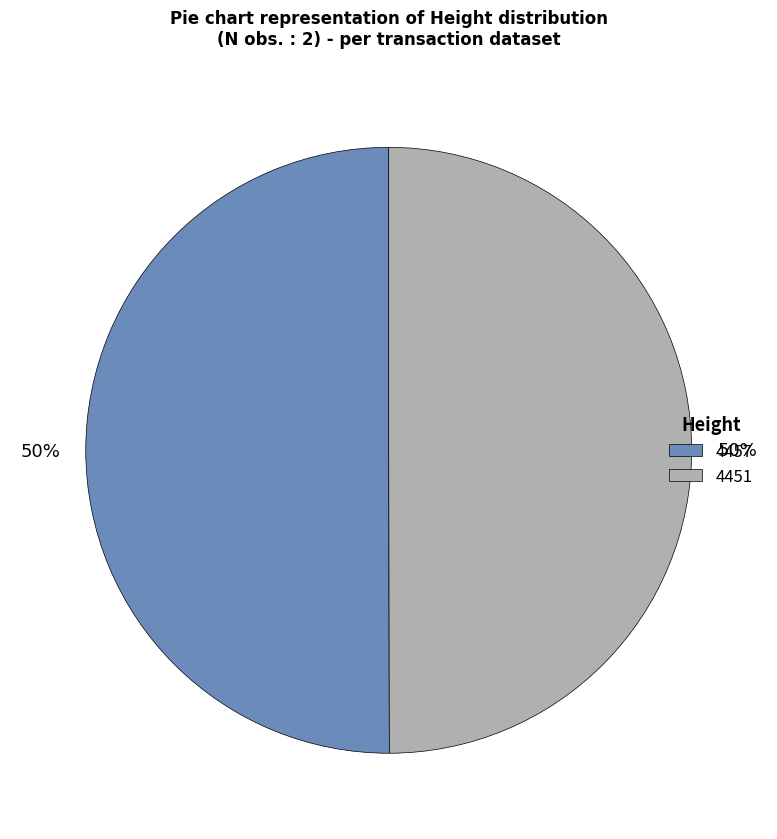

Is it true that 4451 is 45% of the pie?

False